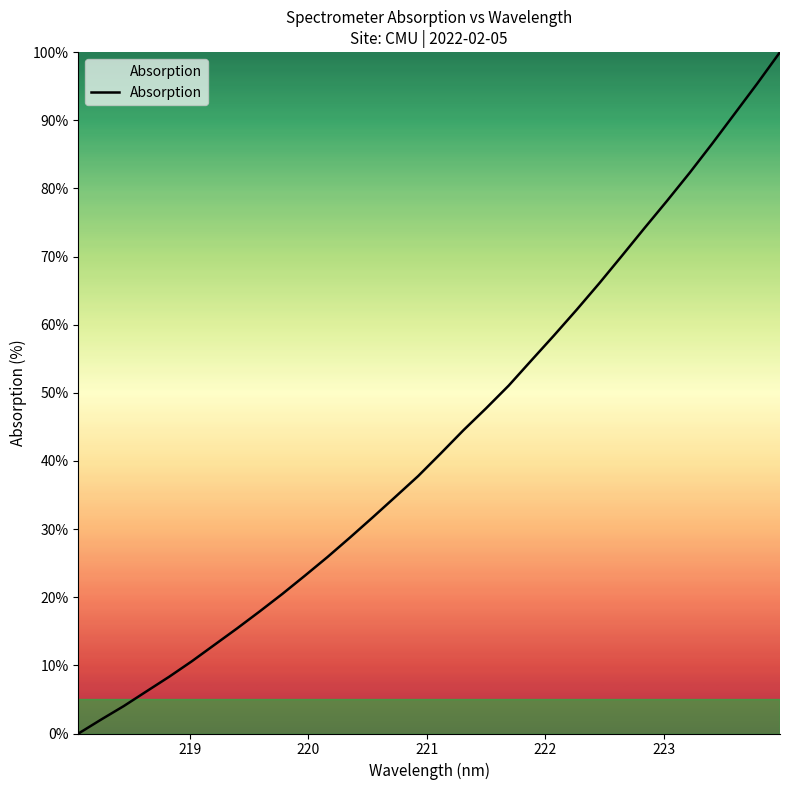

What is the difference between the maximum and minimum values?

100.0